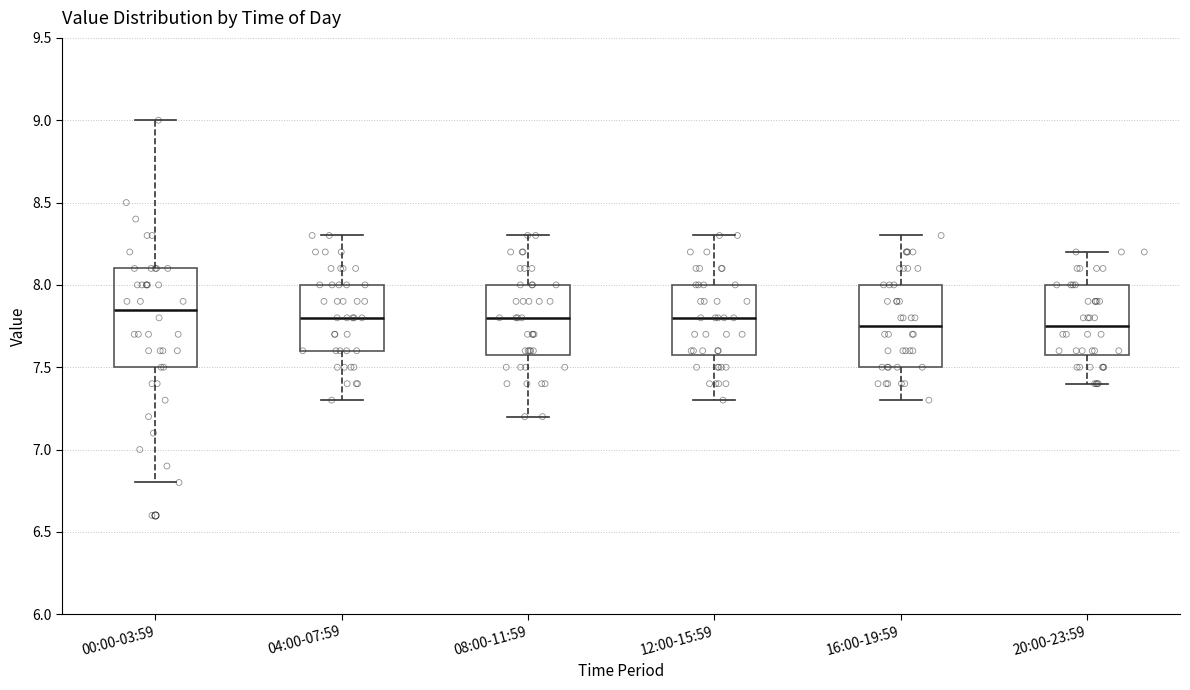

Which box is the tallest, from its lower edge to its upper edge?

00:00-03:59